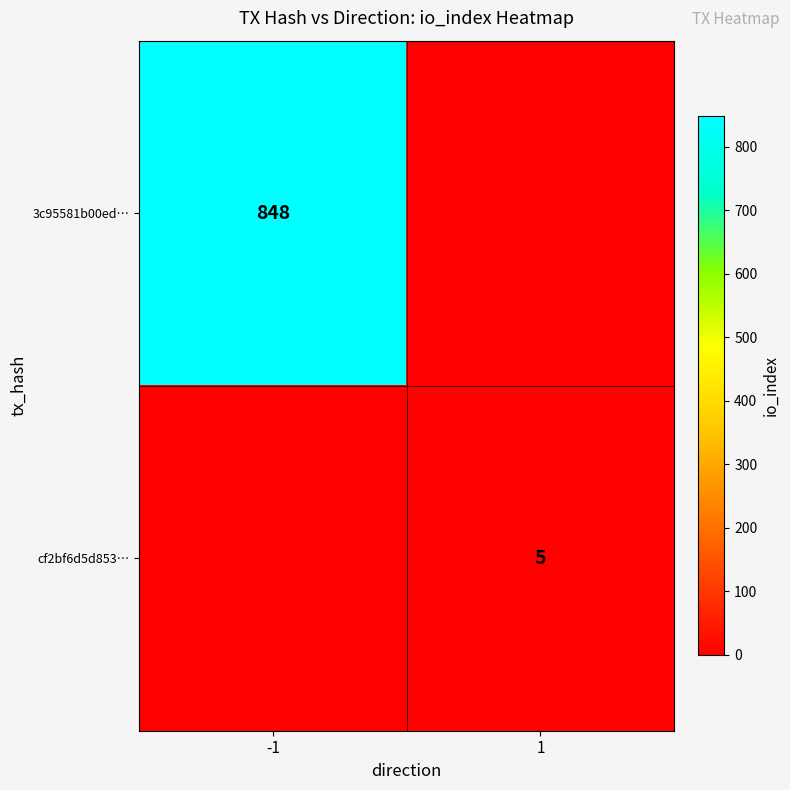

True or false: 3c95581b00ed… has a value of 1316 at -1.

False